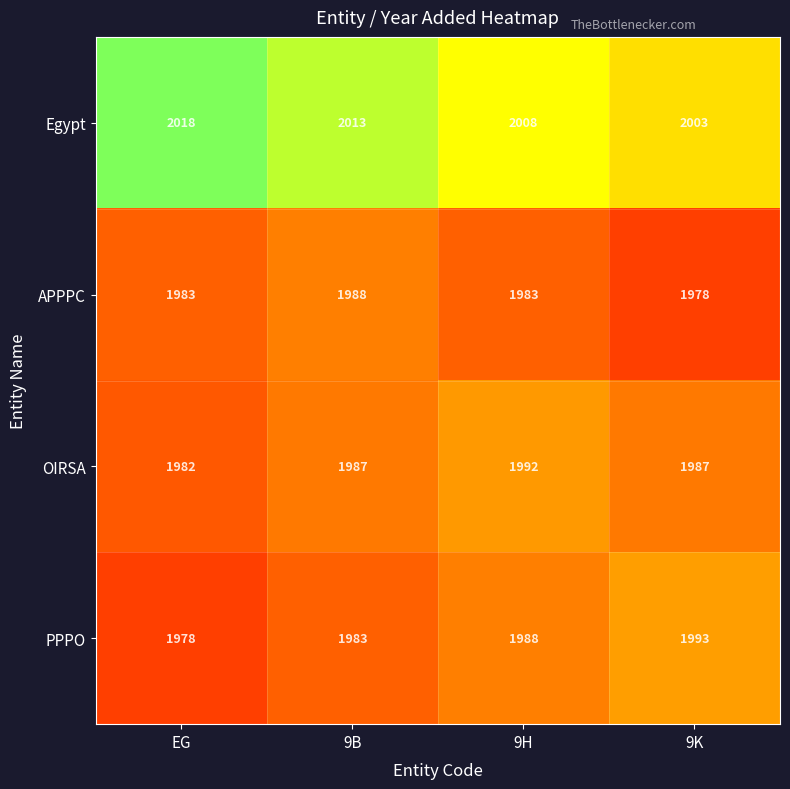

Rank the series at 9K from lowest to highest value.

APPPC, OIRSA, PPPO, Egypt